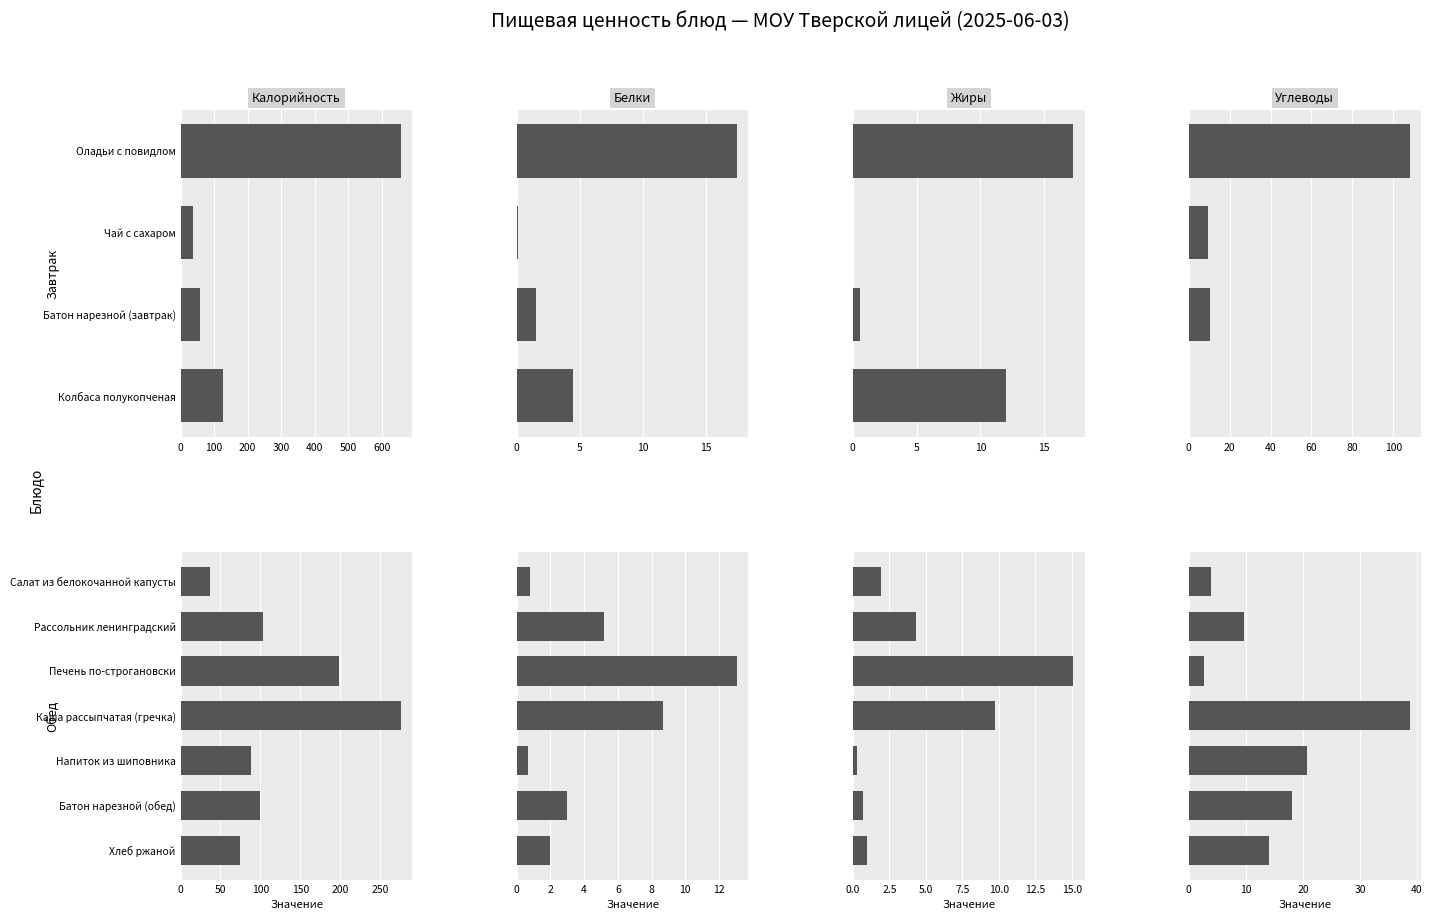

How many bars are there in each group?

4